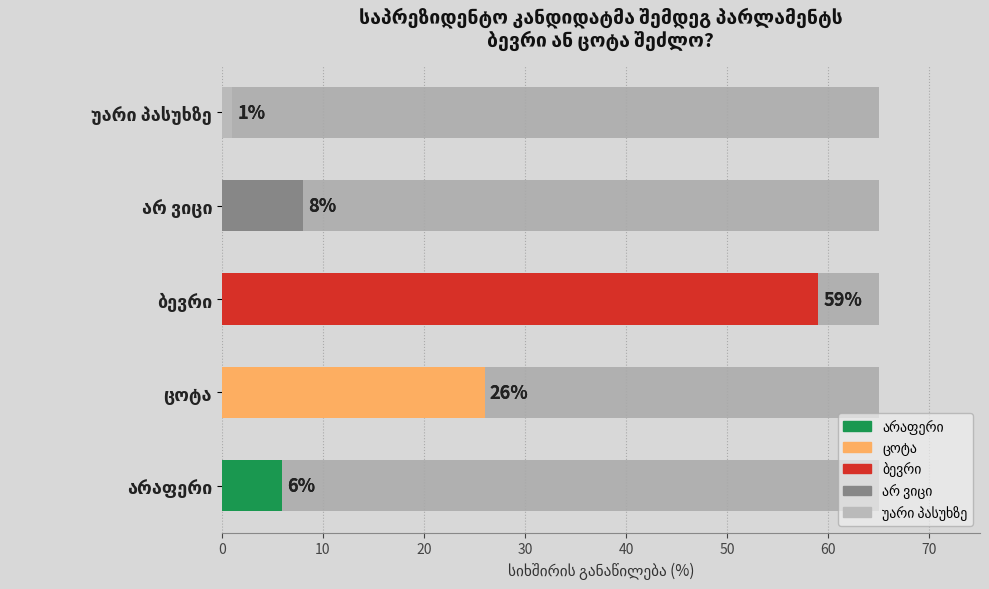

Which has a higher value, ცოტა or ბევრი?

ბევრი